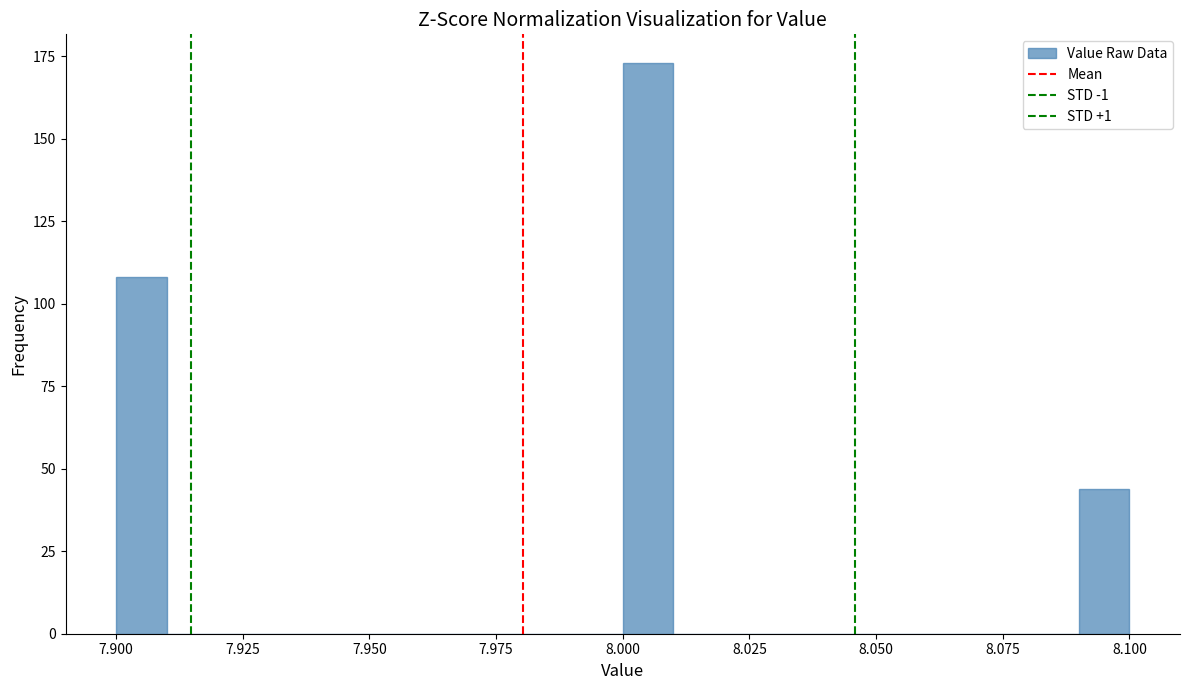

Read against the x-axis, roughly where is the centre of the tallest bar?

8.005